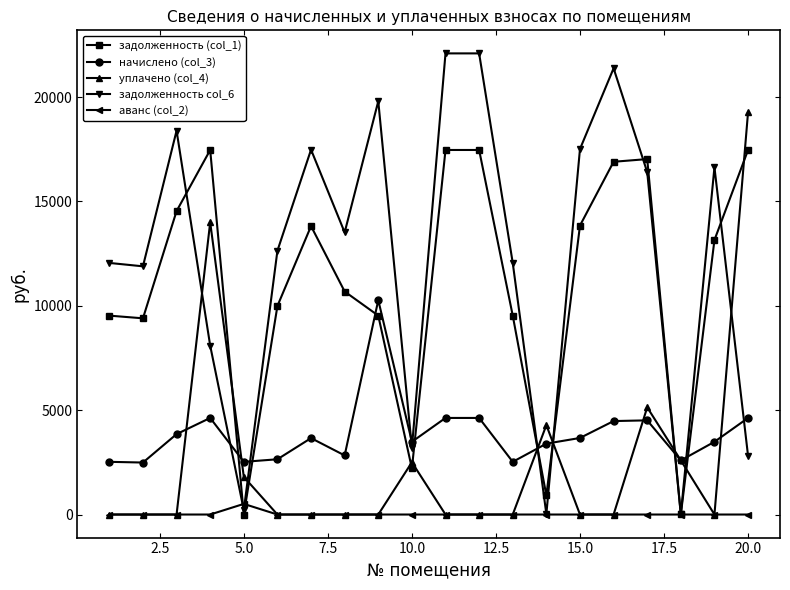

True or false: начислено (col_3) has more than 2 points higher than both neighbors.

True